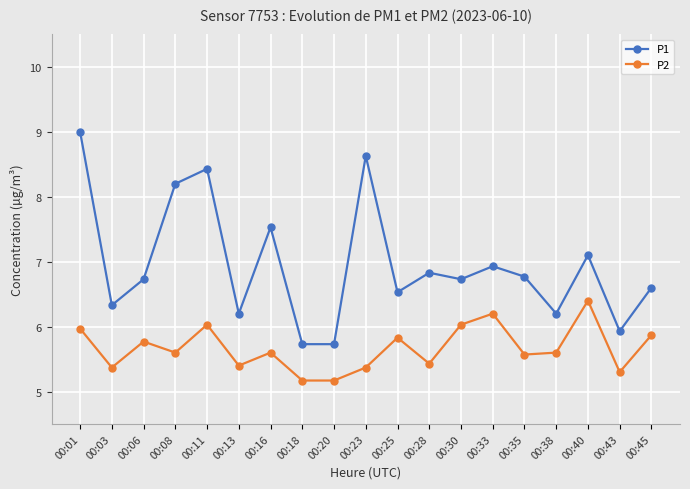

Rank the series by their maximum value, from highest to lowest.

P1, P2